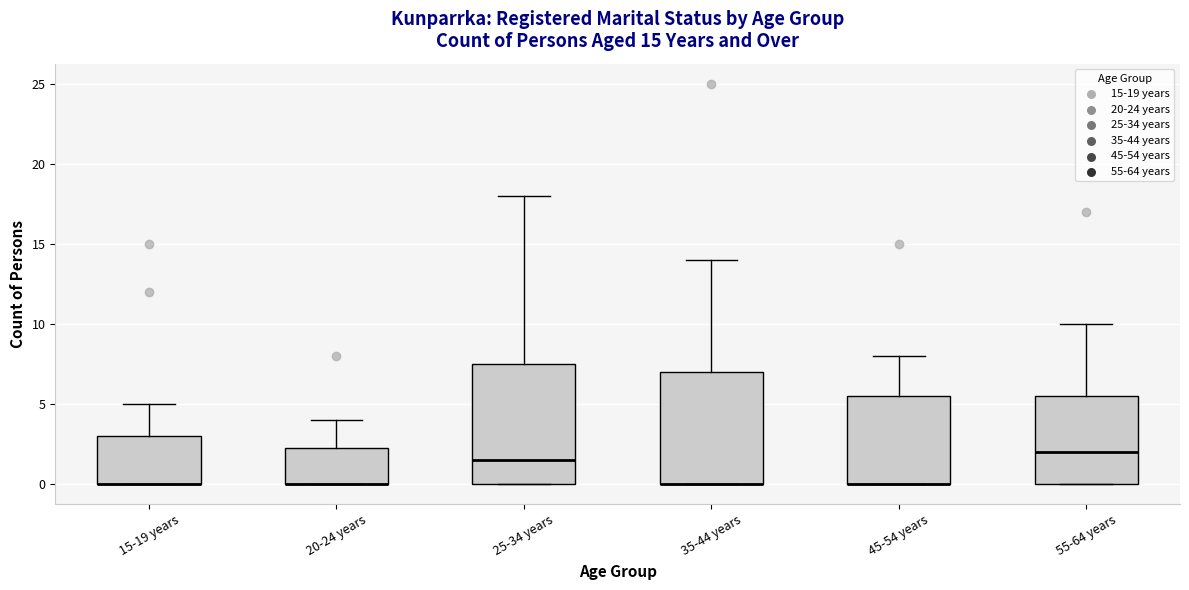

Which box is the tallest, from its lower edge to its upper edge?

25-34 years